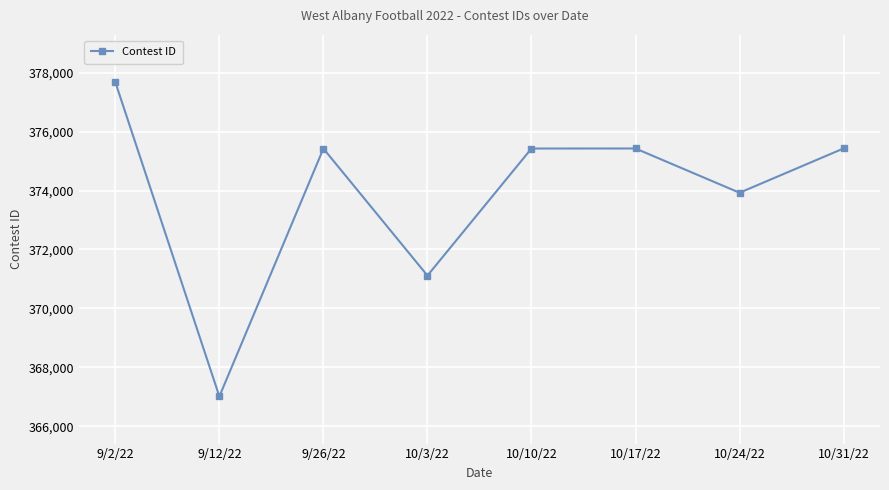

At which category does the chart reach its minimum across all series?

9/12/22